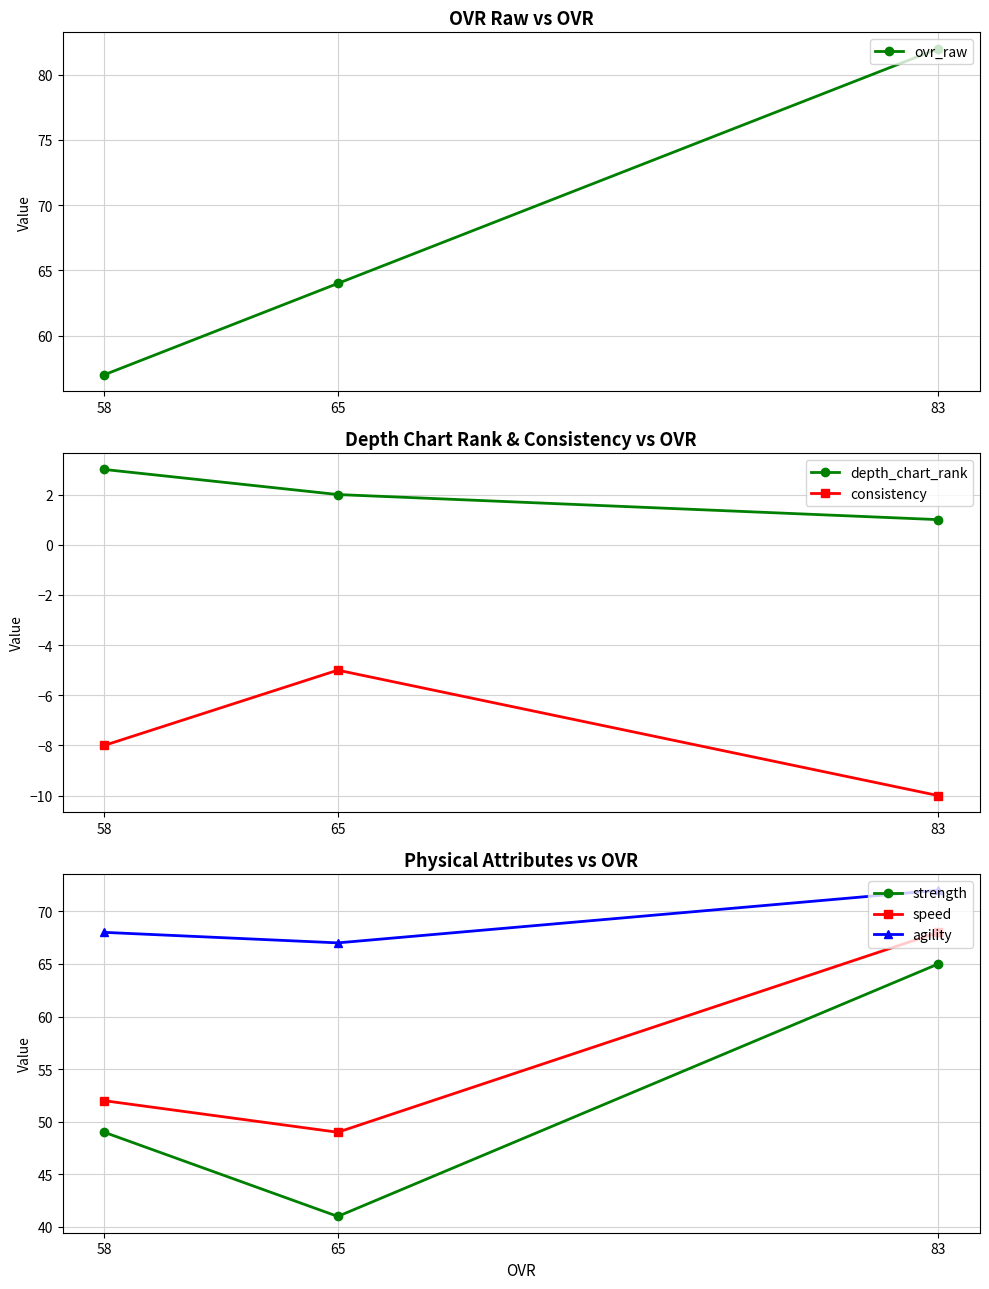

Is it true that agility equals 72 at 83?

True